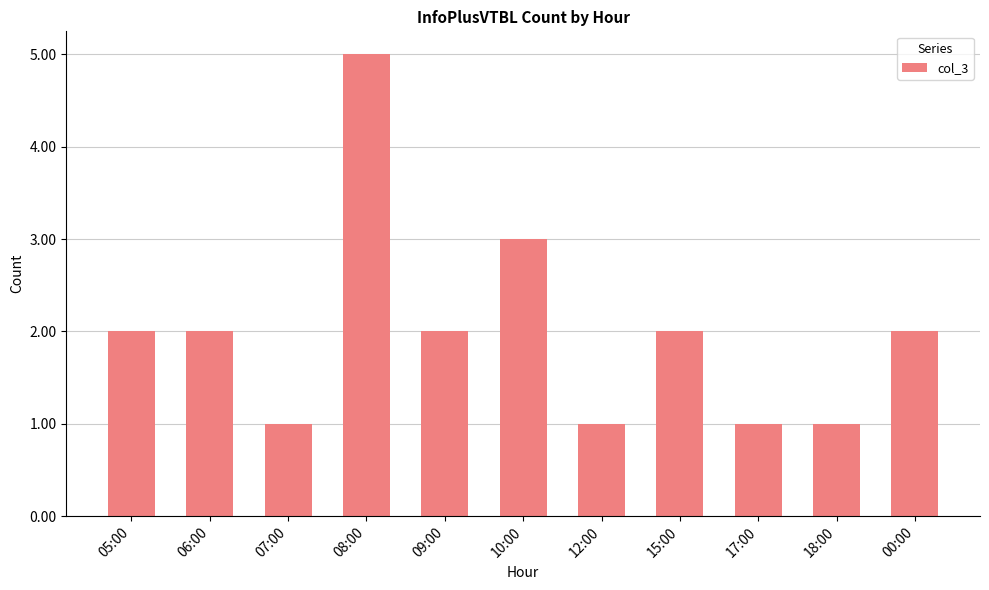

What is the change in value from 07:00 to 09:00?

+1